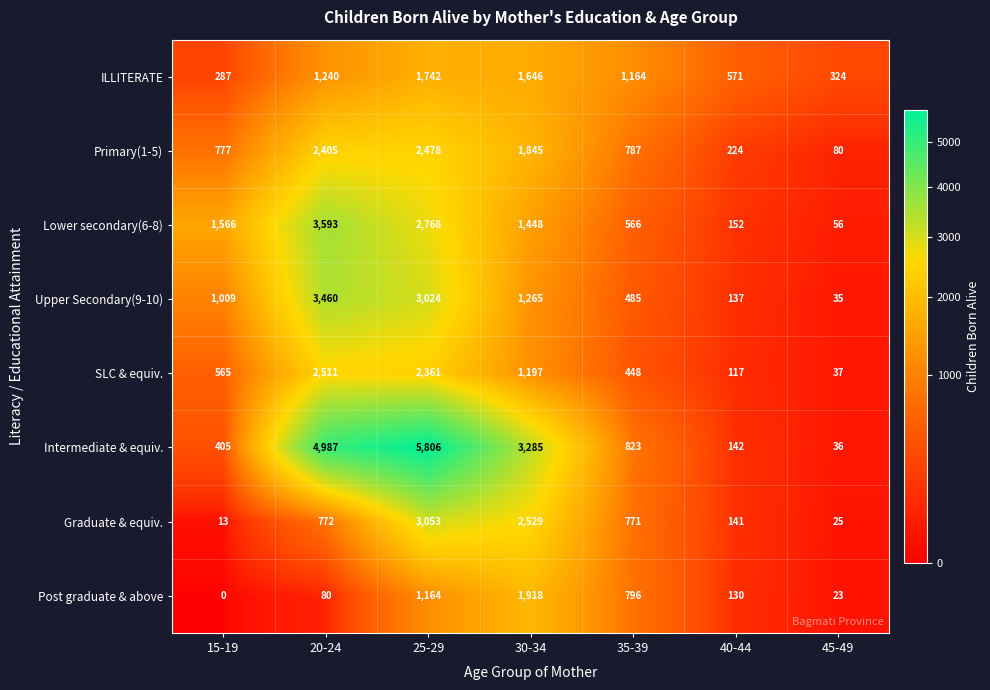

What is the sum of the Primary(1-5) values at 30-34 and 35-39?

2632